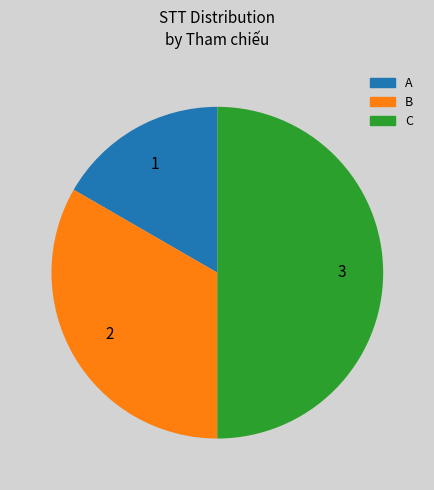

Do C and A together represent more than half of the pie?

Yes